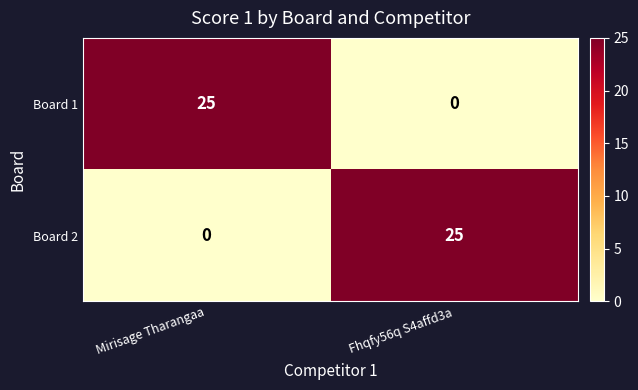

List the labels in order of Board 2 value, smallest first.

Mirisage Tharangaa, Fhqfy56q S4affd3a